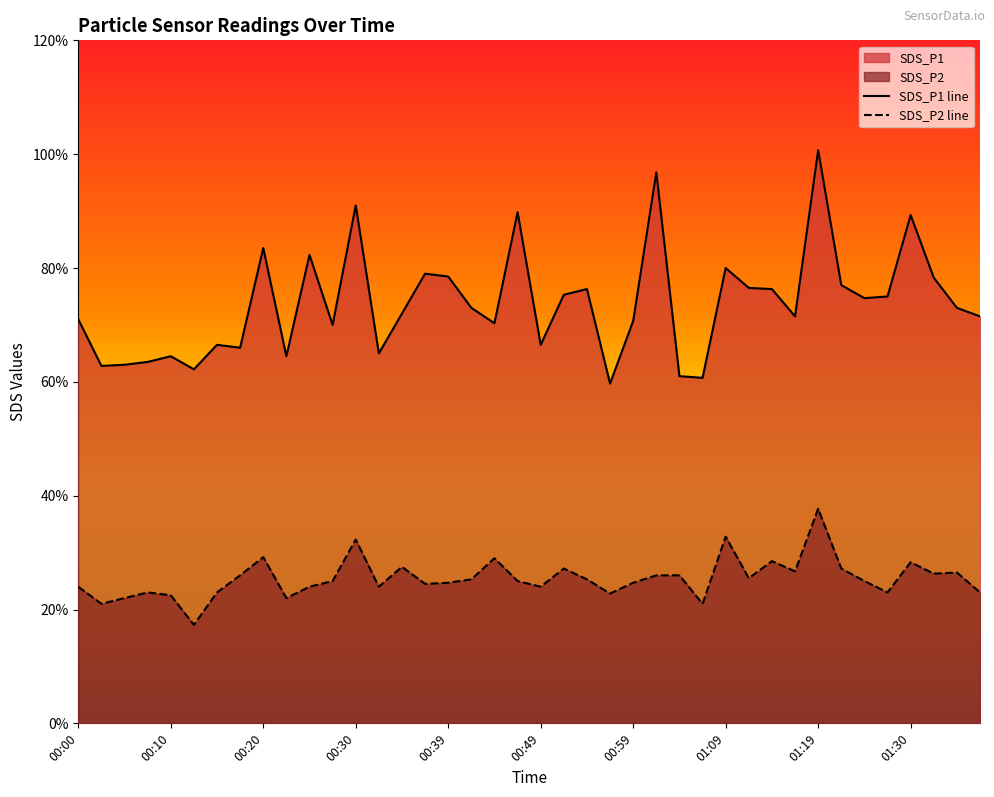

Does the chart display data point markers on the line(s)?

No